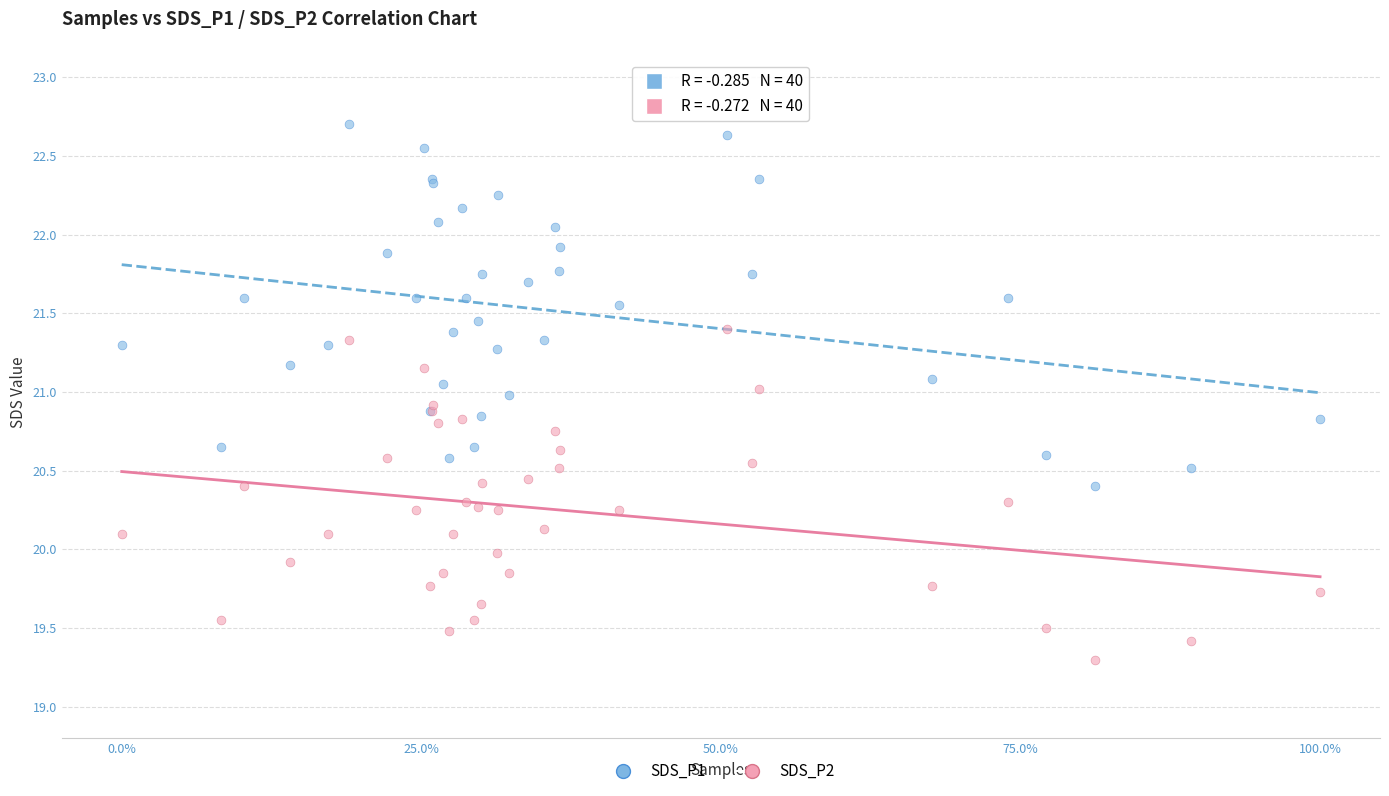

Which series has the largest Y range (max minus min)?

SDS_P1